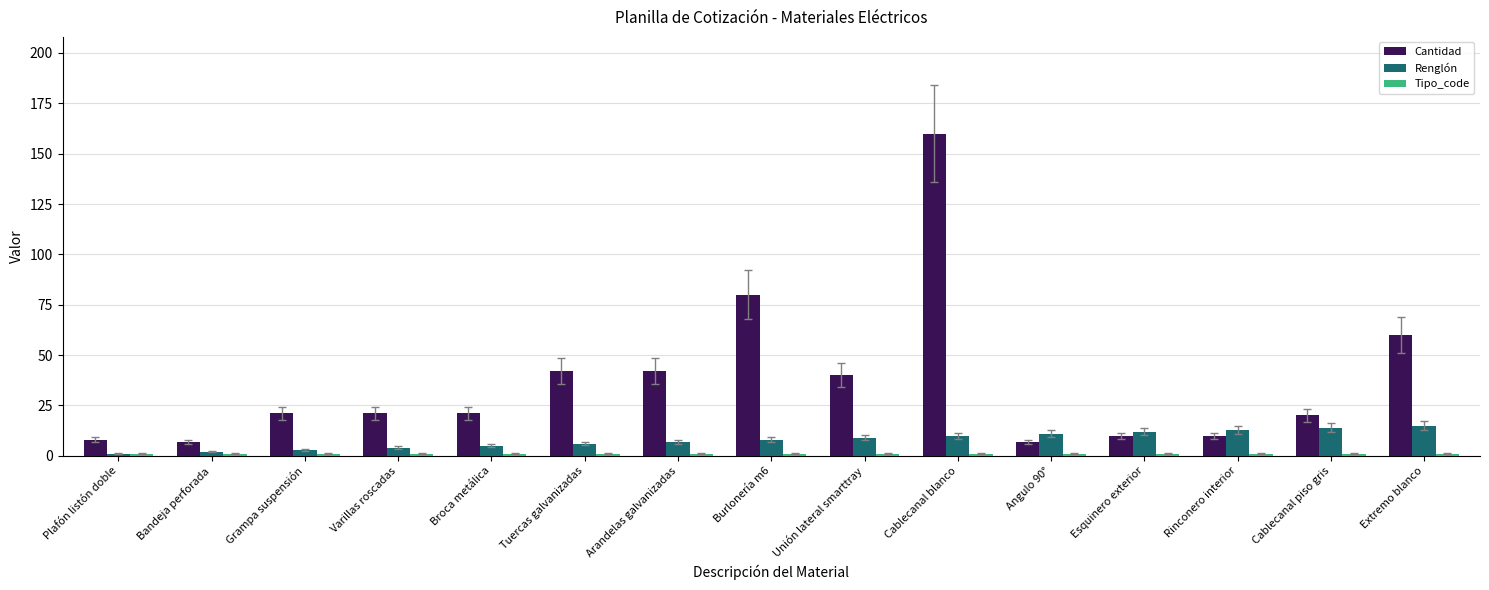

How many series are shown in this chart?

3